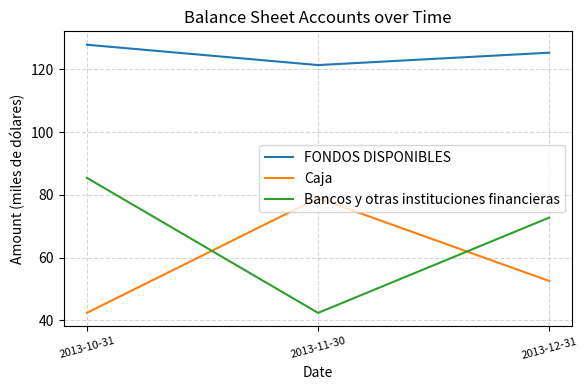

Reading right to left, transcribe all the data shown in this chart.

FONDOS DISPONIBLES: 2013-12-31=125.3	2013-11-30=121.3	2013-10-31=127.8
Caja: 2013-12-31=52.5	2013-11-30=79.0	2013-10-31=42.4
Bancos y otras instituciones financieras: 2013-12-31=72.7	2013-11-30=42.4	2013-10-31=85.4